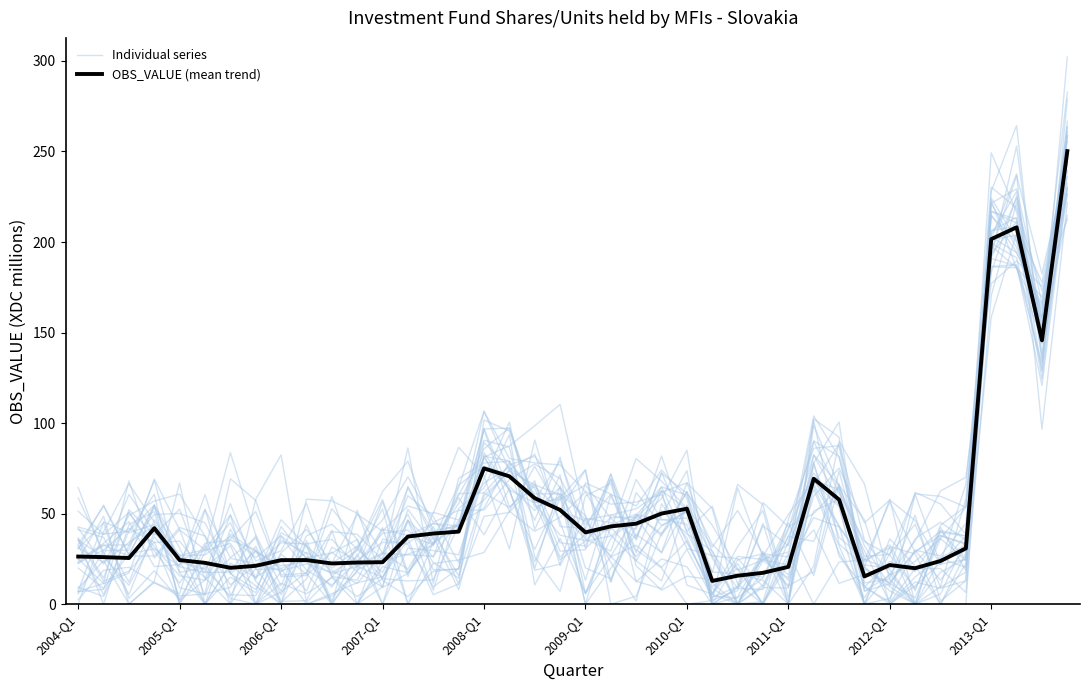

What is the difference between the maximum and minimum values in the OBS_VALUE (mean trend) series?

237.4